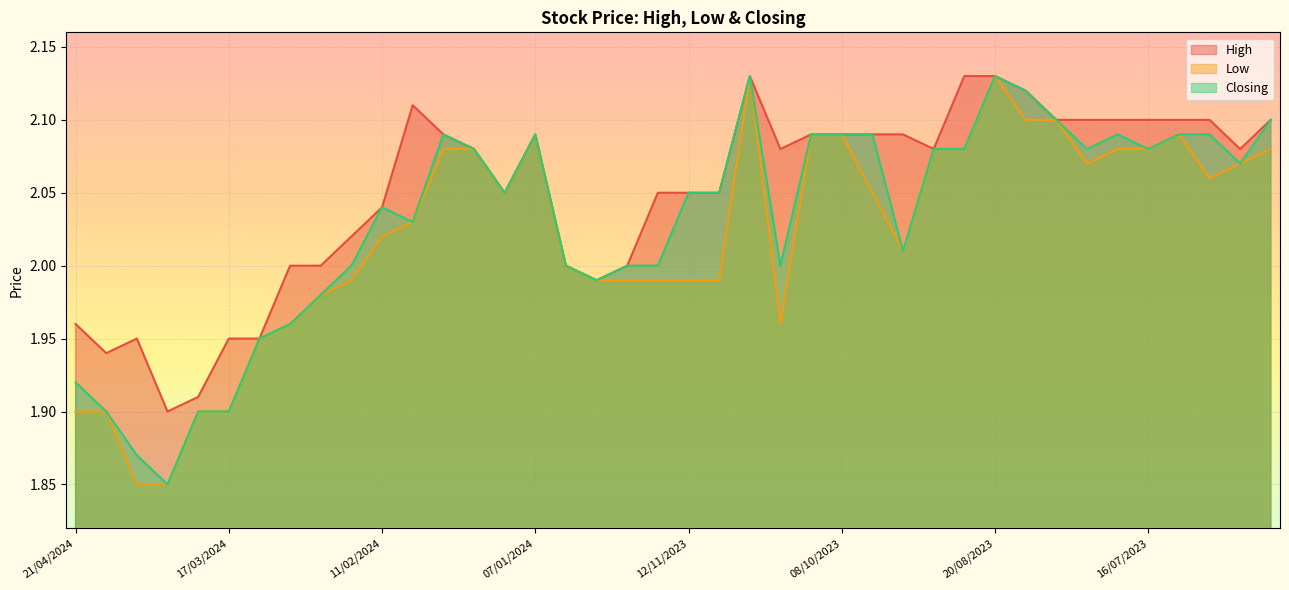

How many interior local peaks does the Closing series have?

6